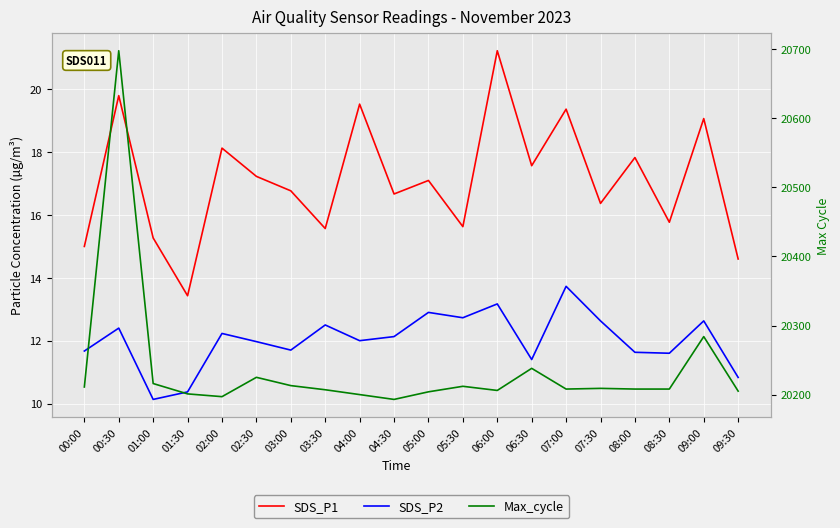

How many interior local peaks does the SDS_P1 series have?

8